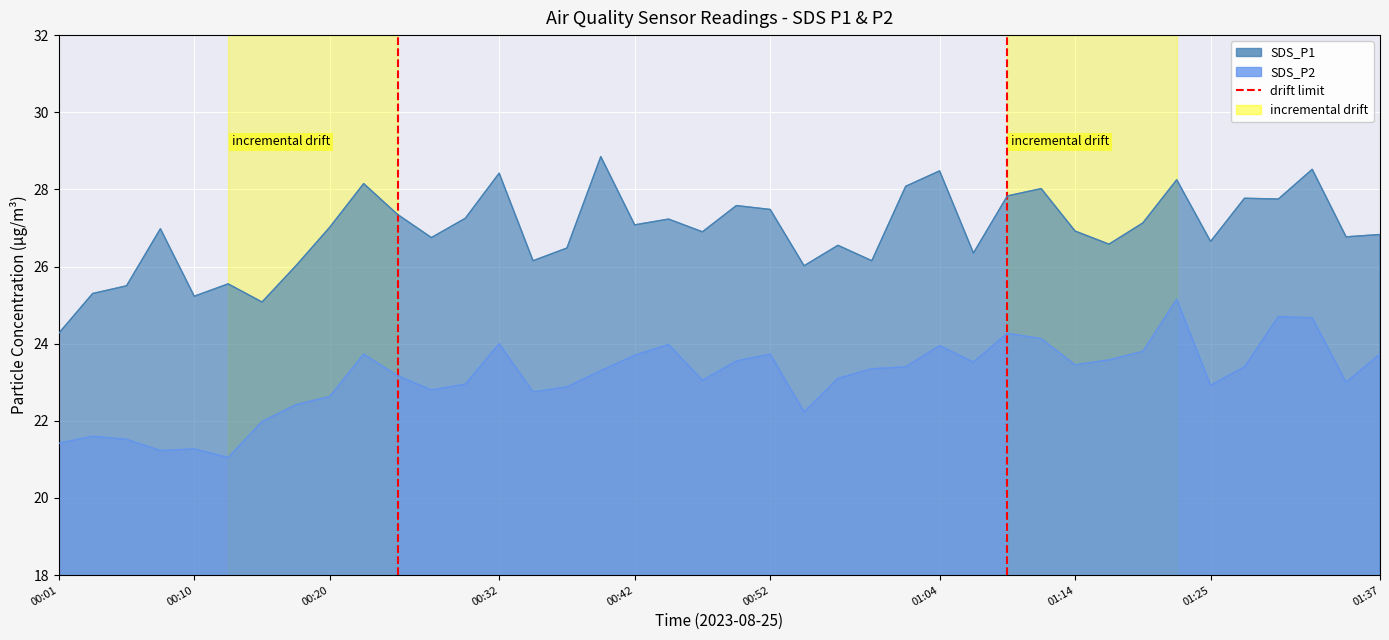

What is the lowest value of the SDS_P2 series?

21.1